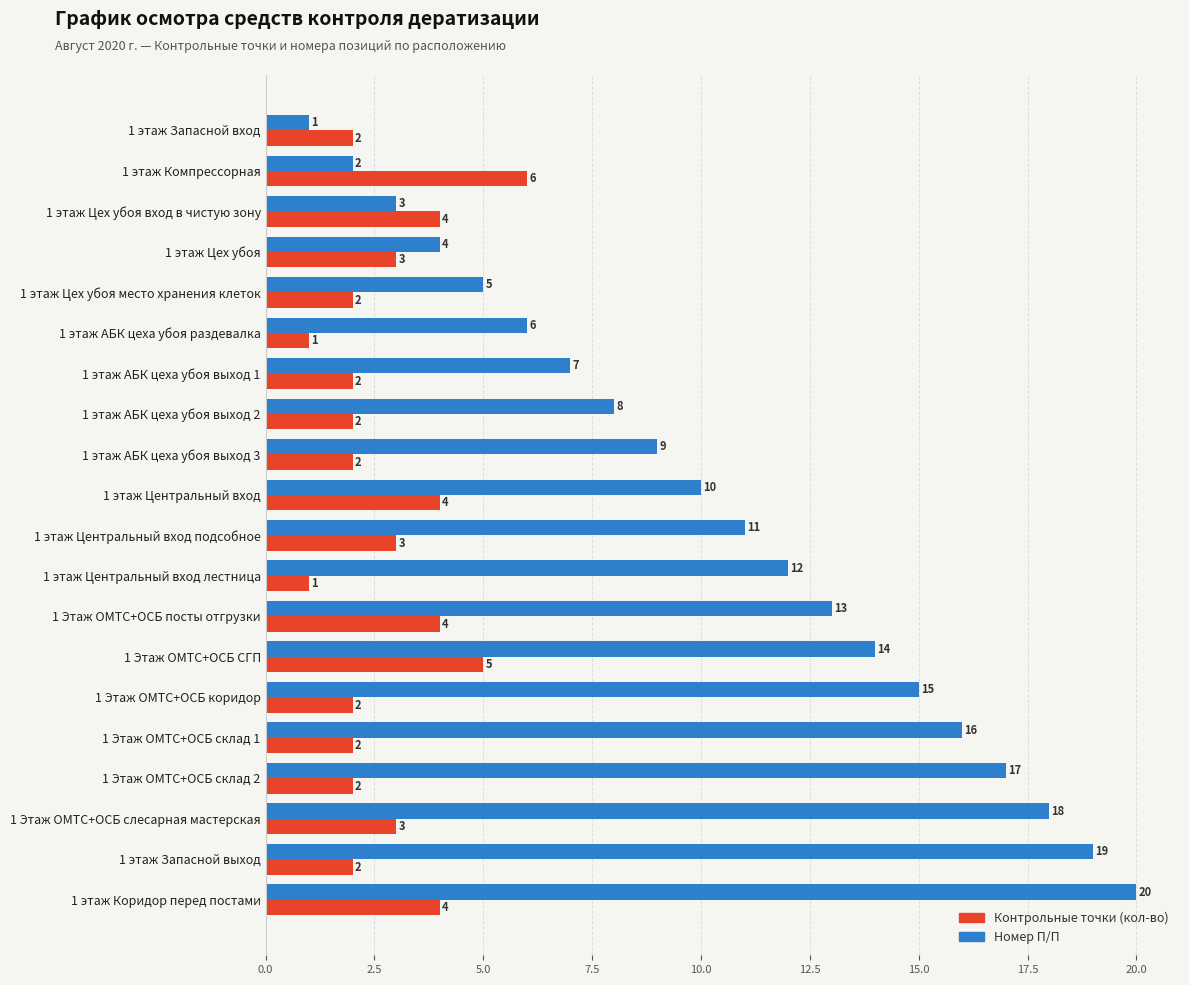

List the series in order of their peak value, highest first.

Номер П/П, Контрольные точки (кол-во)